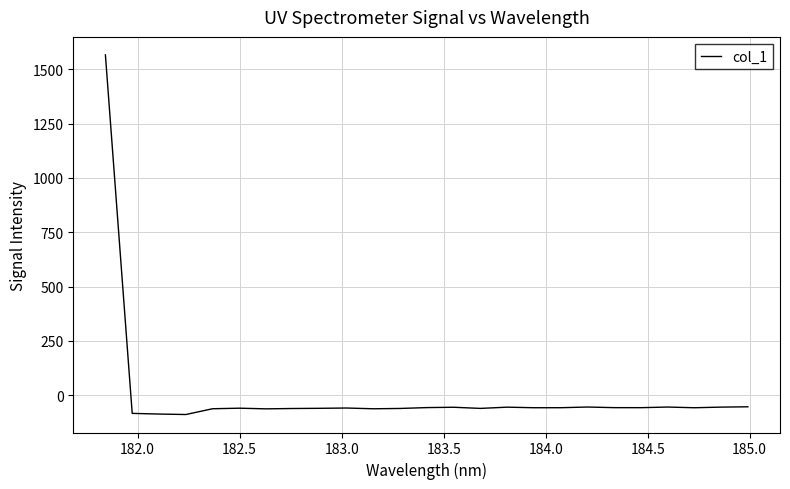

How many values are below -57?

18